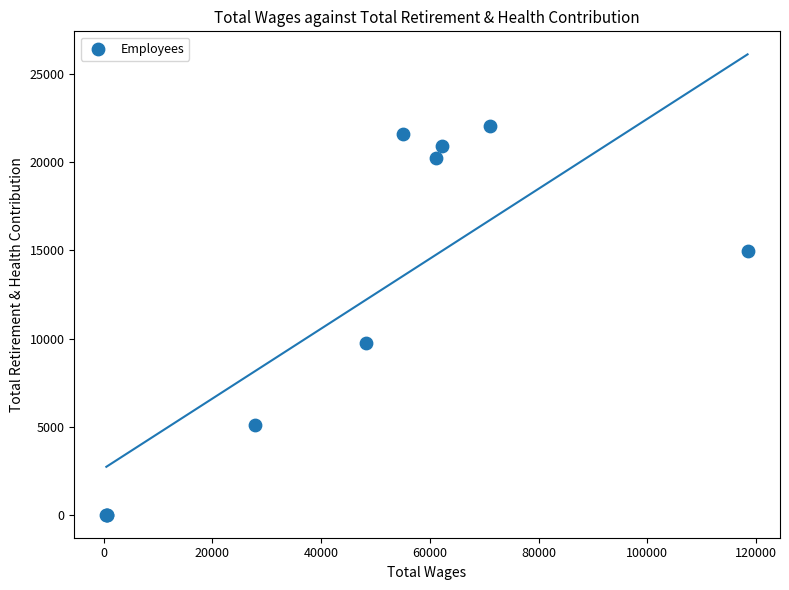

What Y value in the scatter plot is closest to 11026?

9773